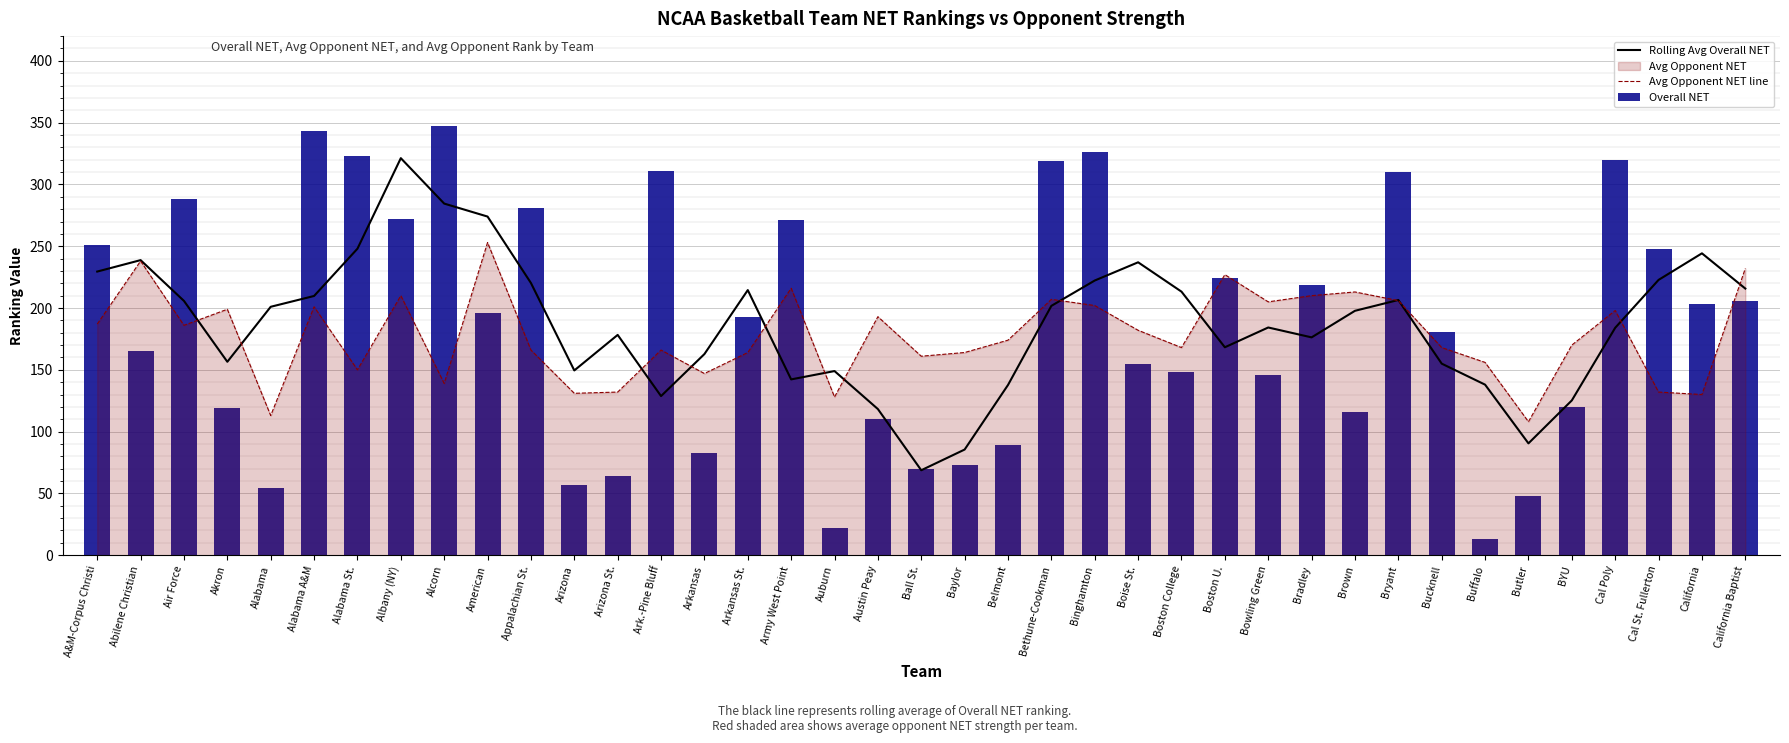

Is the value of Overall NET at Alabama A&M greater than the value of Avg Opponent NET line at Bryant?

Yes